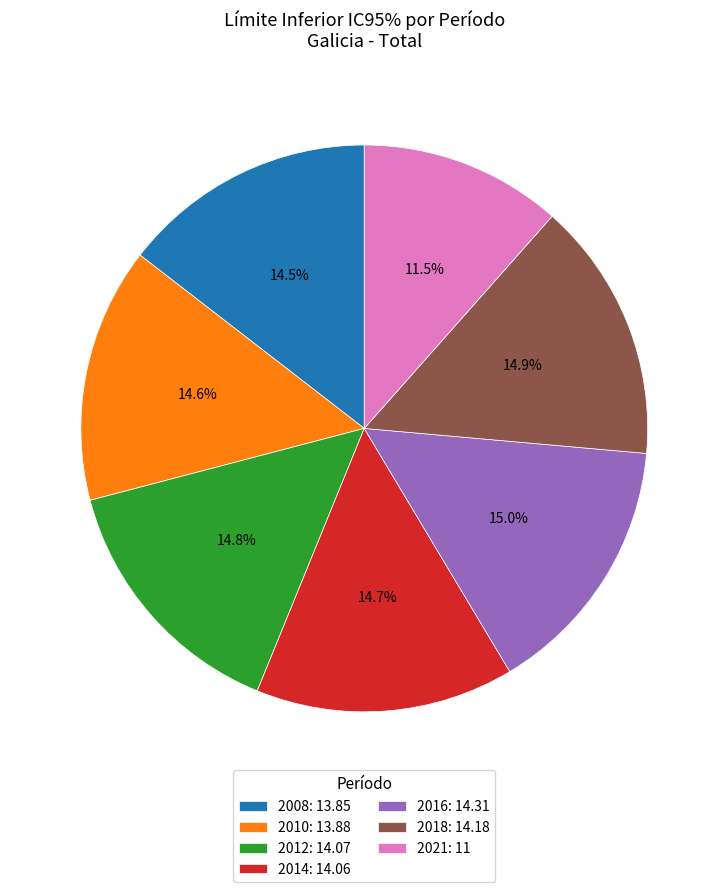

The 2016 slice represents 28% of the pie. True or false?

False